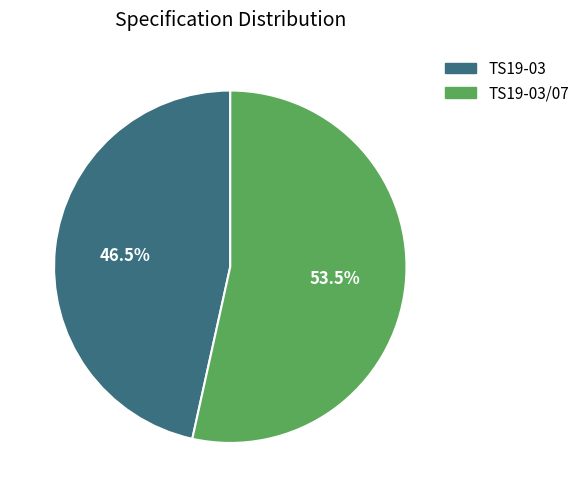

True or false: TS19-03 accounts for 53% of the total.

False